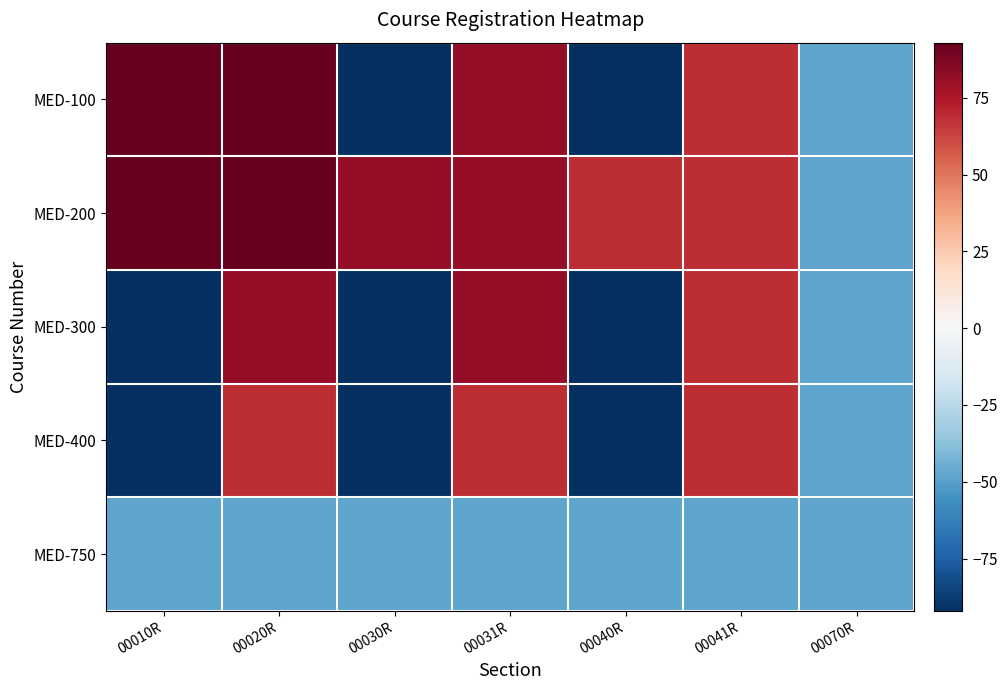

What is the total value across all series at 00041R?

227.9